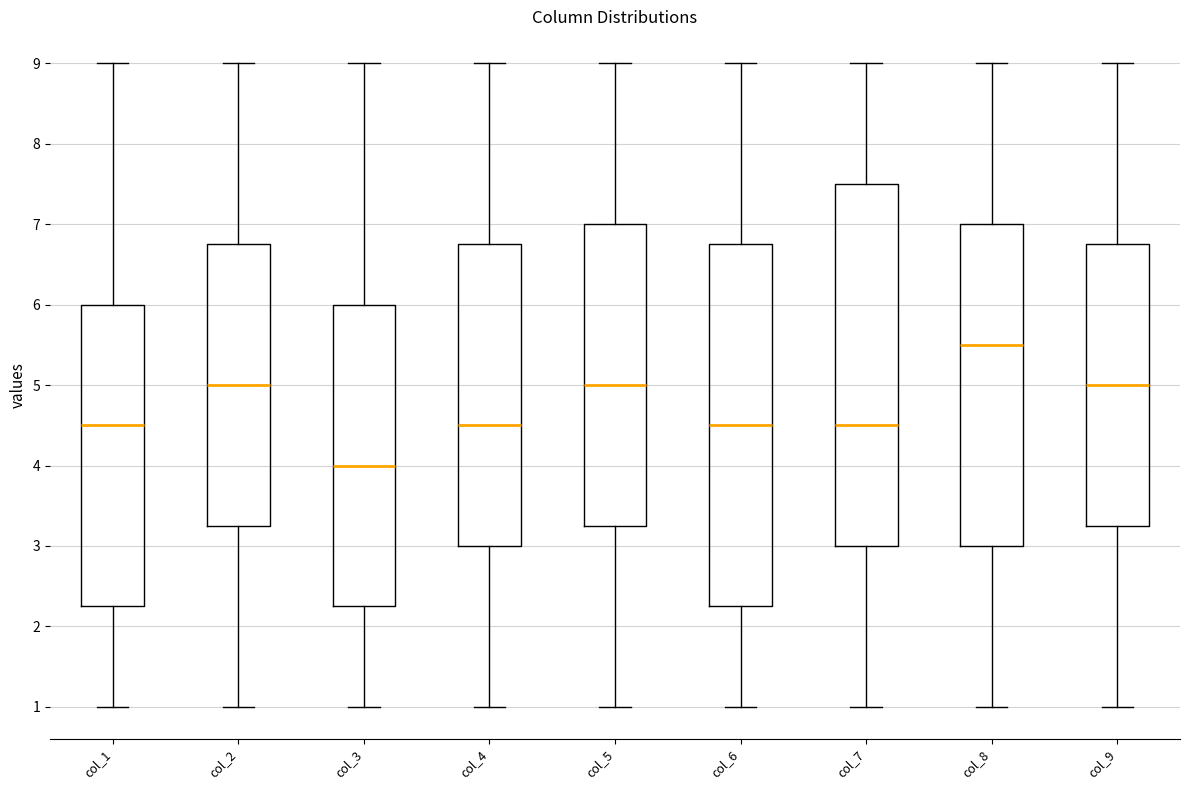

Reading left to right, transcribe this box plot: for each box, give where its median line is, the range the box spans, and where its two whiskers end, as read against the y-axis. The values are not printed on the chart, so give them approximately, as read against the axis.

col_1: median 4.5, box 2.3 to 6.0, whiskers 1.0 to 9.0
col_2: median 5.0, box 3.3 to 6.8, whiskers 1.0 to 9.0
col_3: median 4.0, box 2.3 to 6.0, whiskers 1.0 to 9.0
col_4: median 4.5, box 3.0 to 6.8, whiskers 1.0 to 9.0
col_5: median 5.0, box 3.3 to 7.0, whiskers 1.0 to 9.0
col_6: median 4.5, box 2.3 to 6.8, whiskers 1.0 to 9.0
col_7: median 4.5, box 3.0 to 7.5, whiskers 1.0 to 9.0
col_8: median 5.5, box 3.0 to 7.0, whiskers 1.0 to 9.0
col_9: median 5.0, box 3.3 to 6.8, whiskers 1.0 to 9.0